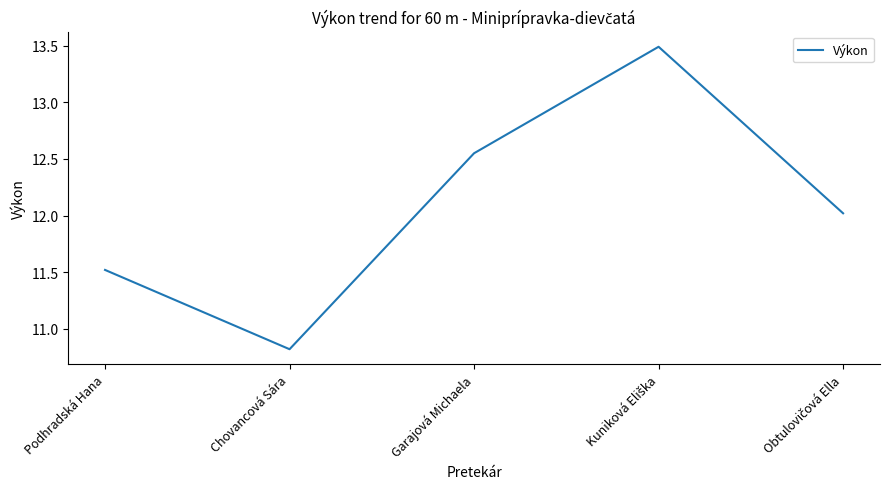

What is the ratio of the value at Garajová Michaela to the value at Podhradská Hana?

1.1